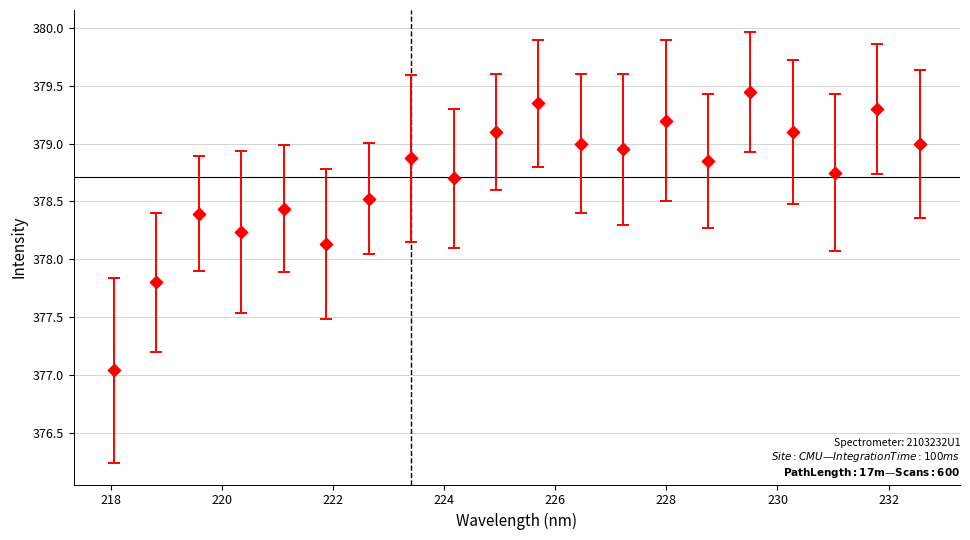

What is the range of Y values (max minus min)?

2.4